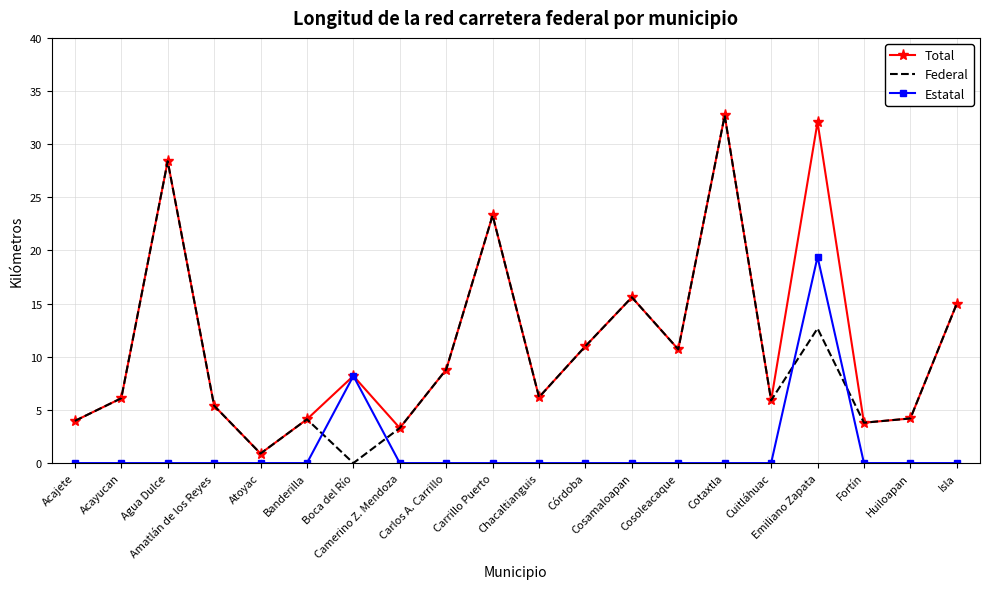

Is it true that Federal equals 58.3 at Cotaxtla?

False